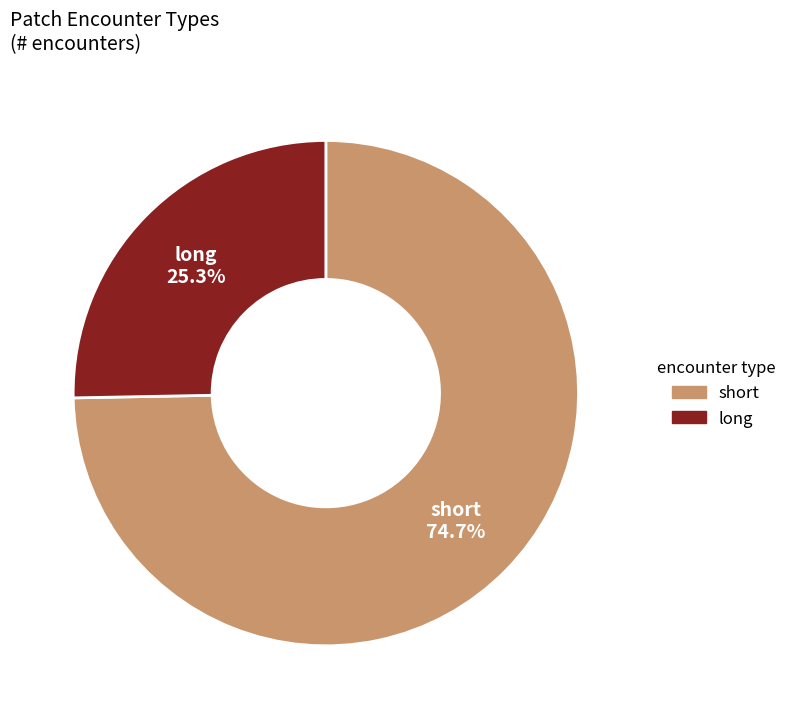

Which slice represents more than half of the pie?

short